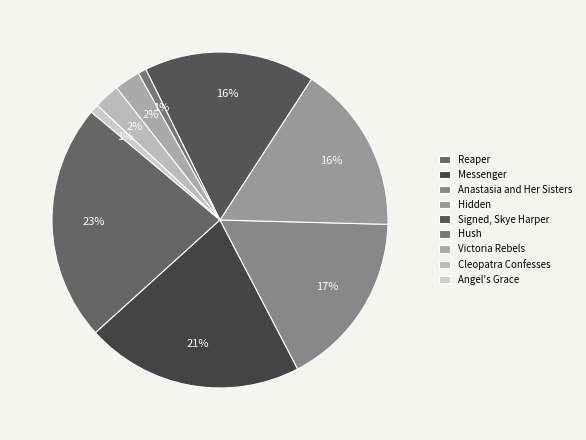

Does Hush account for over 50% of the chart?

No